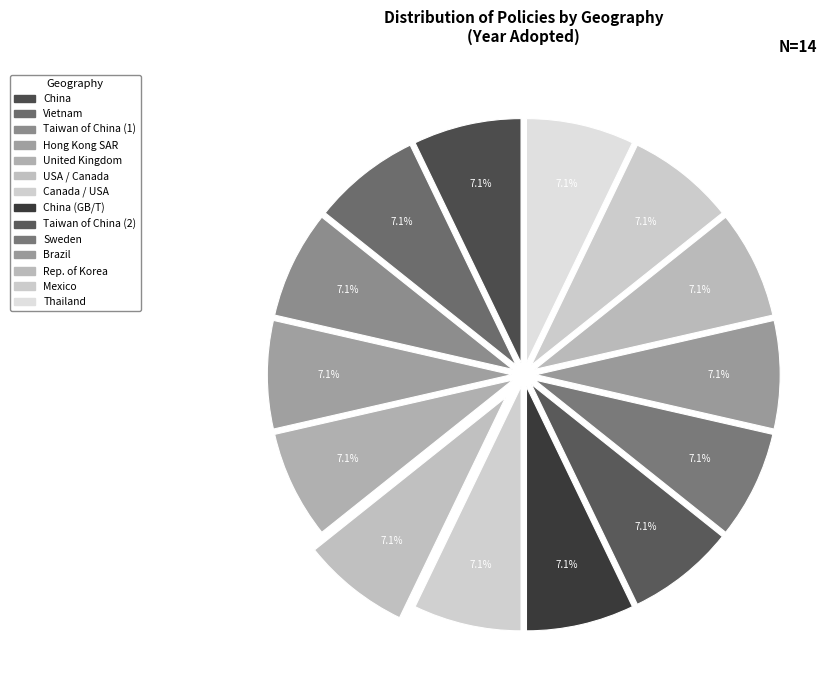

The Brazil slice represents 7% of the pie. True or false?

True